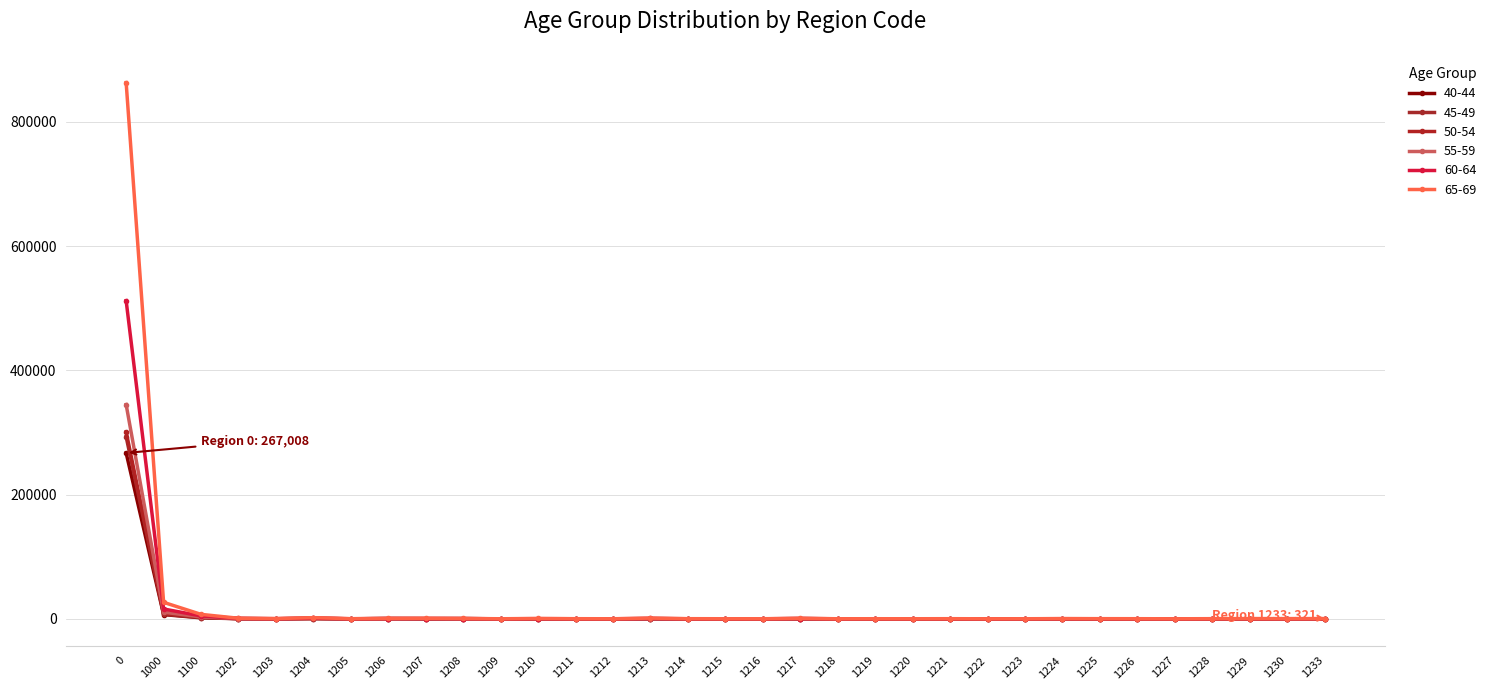

How many distinct data groups are displayed?

6